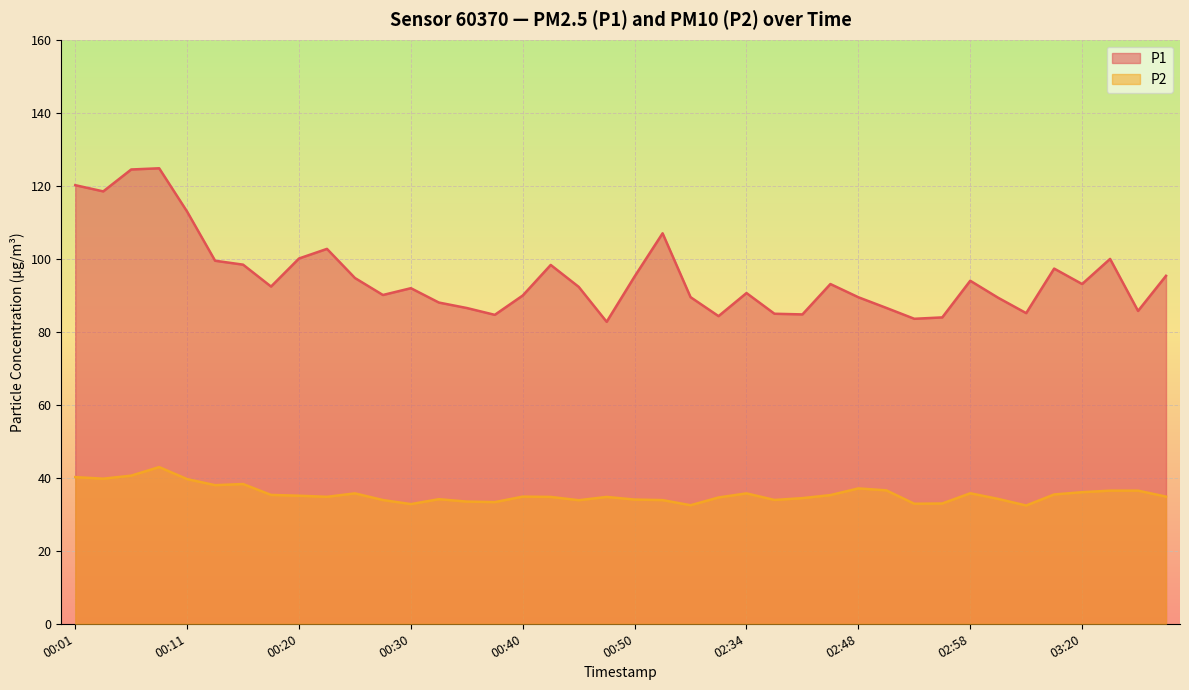

What is the greatest value displayed?

124.8